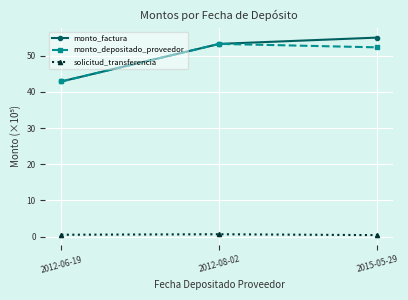

What are all the series names shown in the legend?

monto_factura, monto_depositado_proveedor, solicitud_transferencia